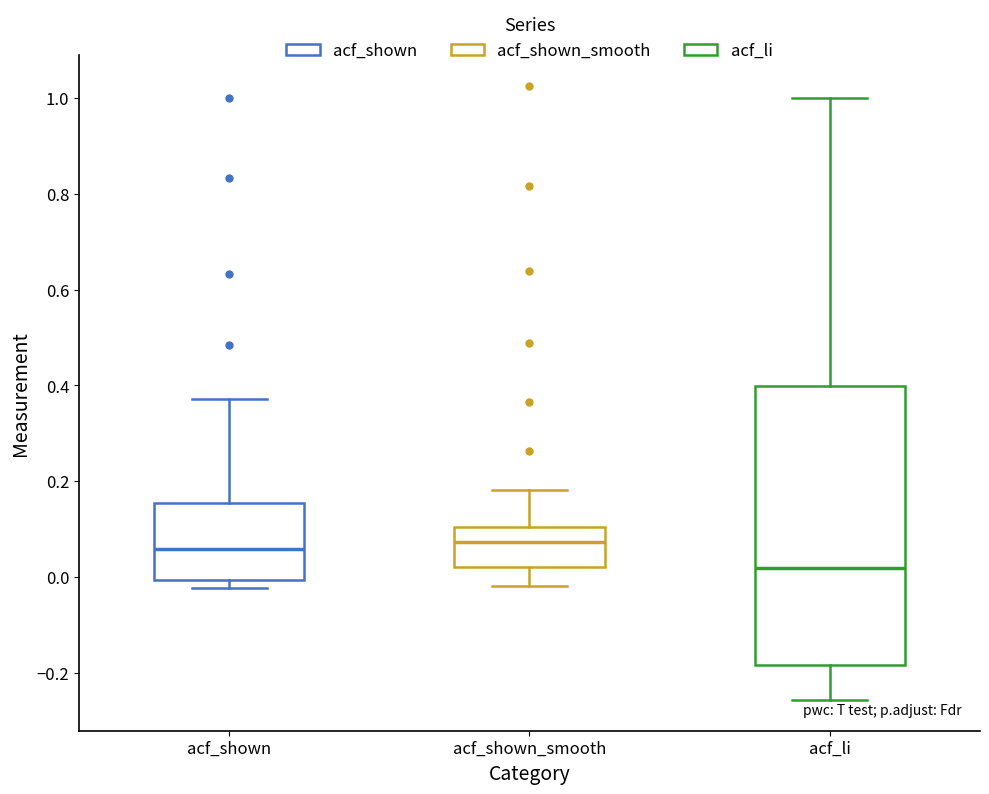

Where does the median line of the box for acf_li sit on the y-axis? The values are not printed on the chart, so give them approximately, as read against the axis.

0.02